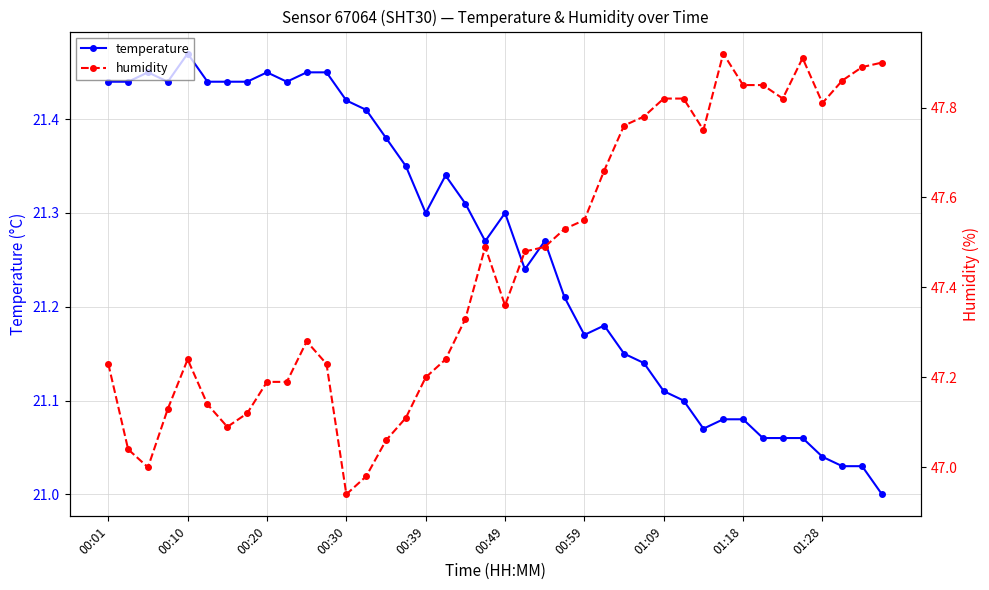

What is the smallest value displayed?

21.0